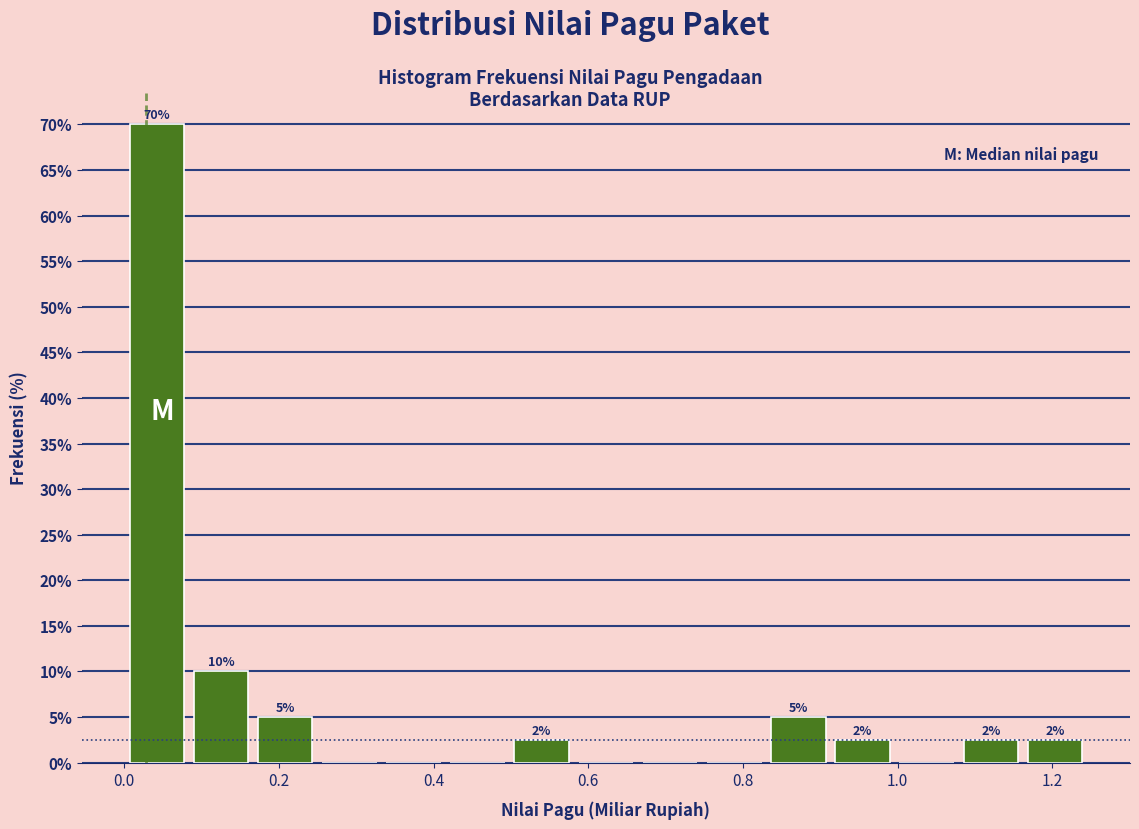

Which range on the x-axis has the tallest bar?

0.00 to 0.08